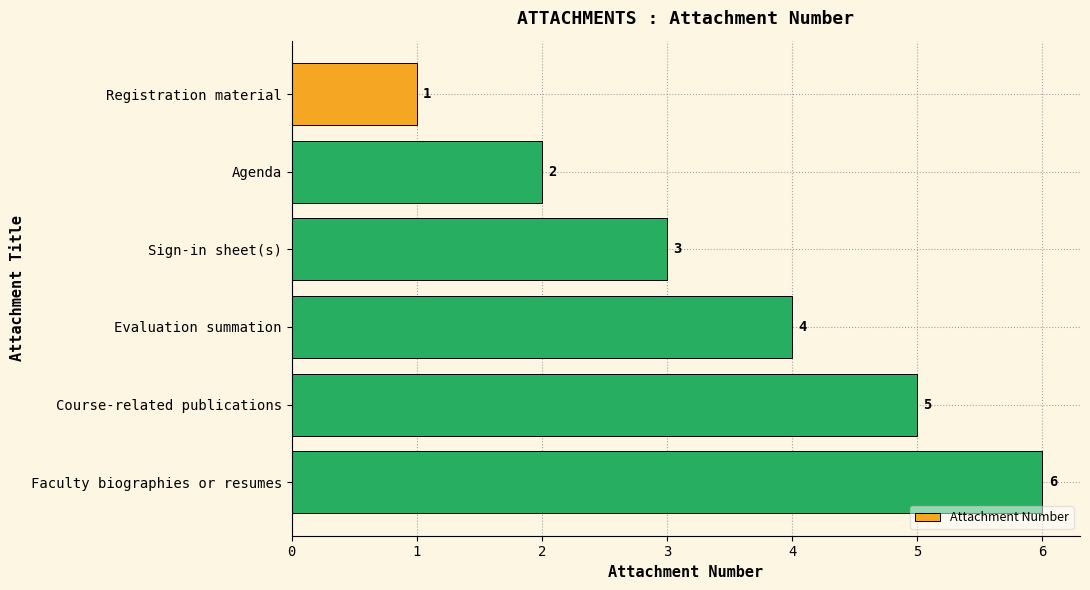

What is the average value?

4